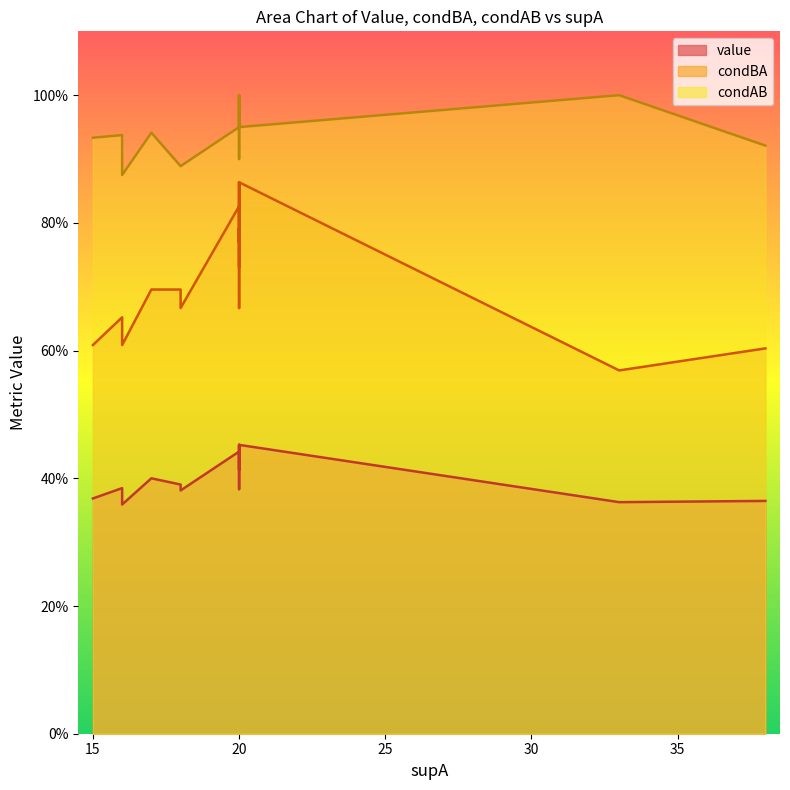

True or false: condBA and condAB cross at least once.

False